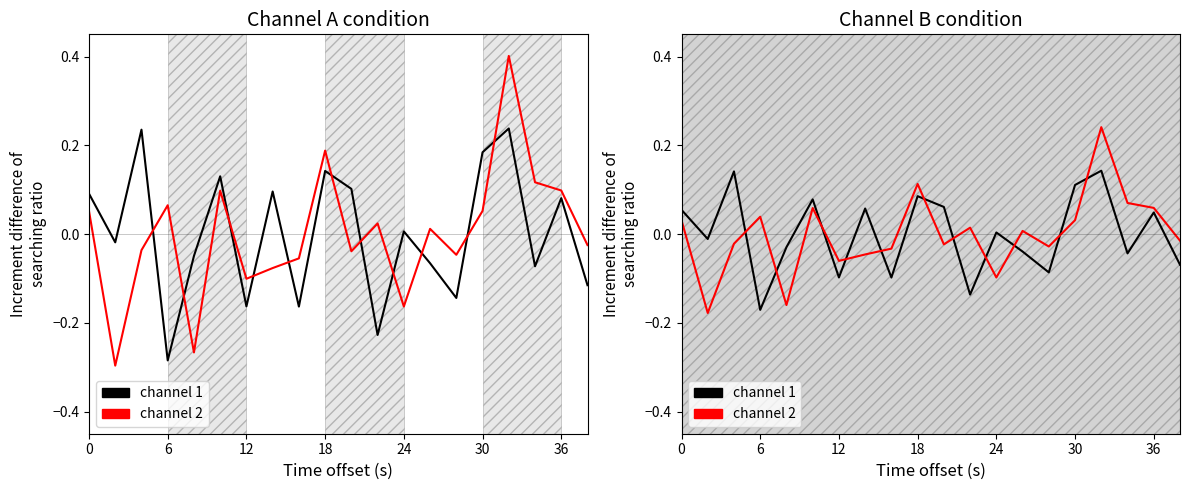

What is the difference between the maximum and second lowest values in the channel 2 series?

0.4